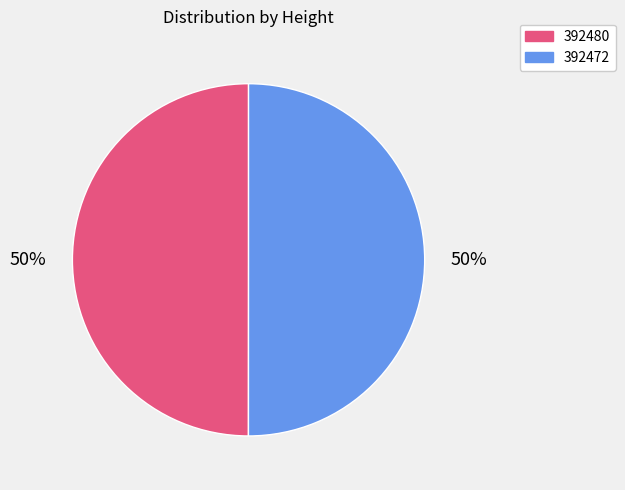

What is the ratio of the value at 392480 to the value at 392472?

1.0